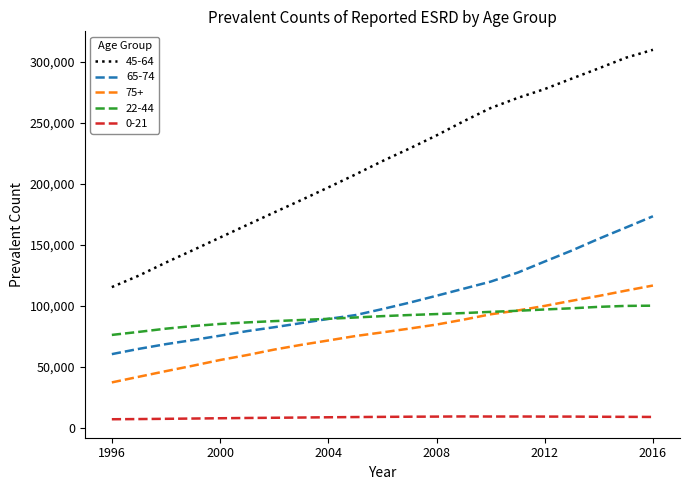

What is the smallest value displayed?

7300